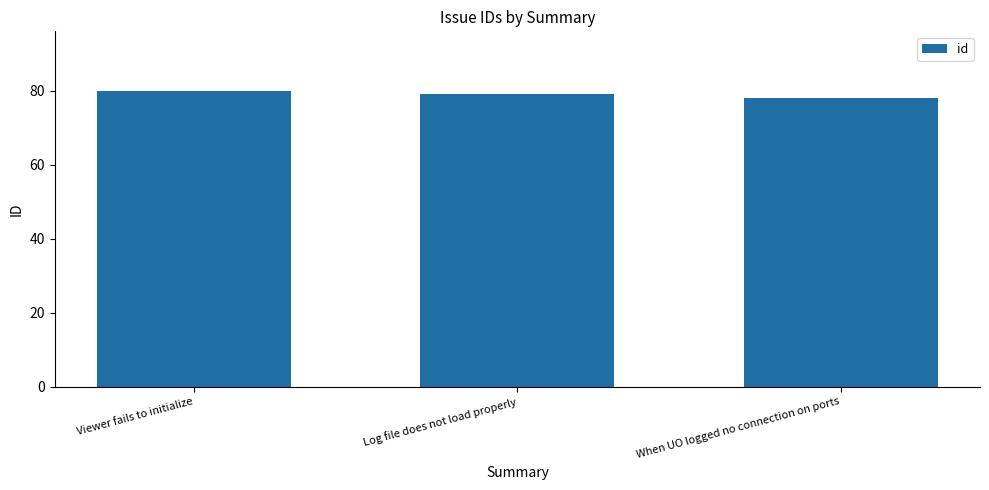

The value at When UO logged no connection on ports is 136. True or false?

False